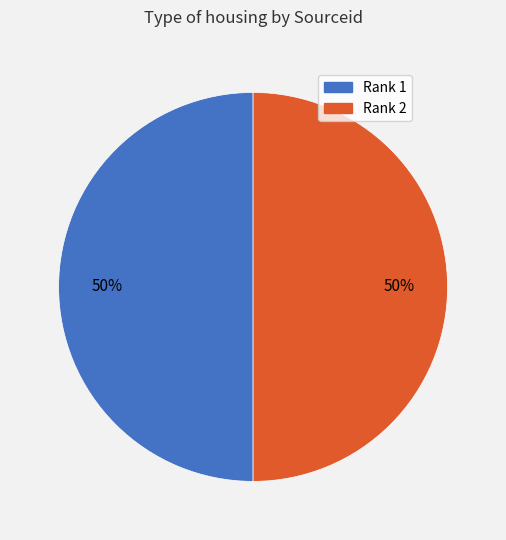

To the nearest percent, what portion does Rank 1 represent?

50%